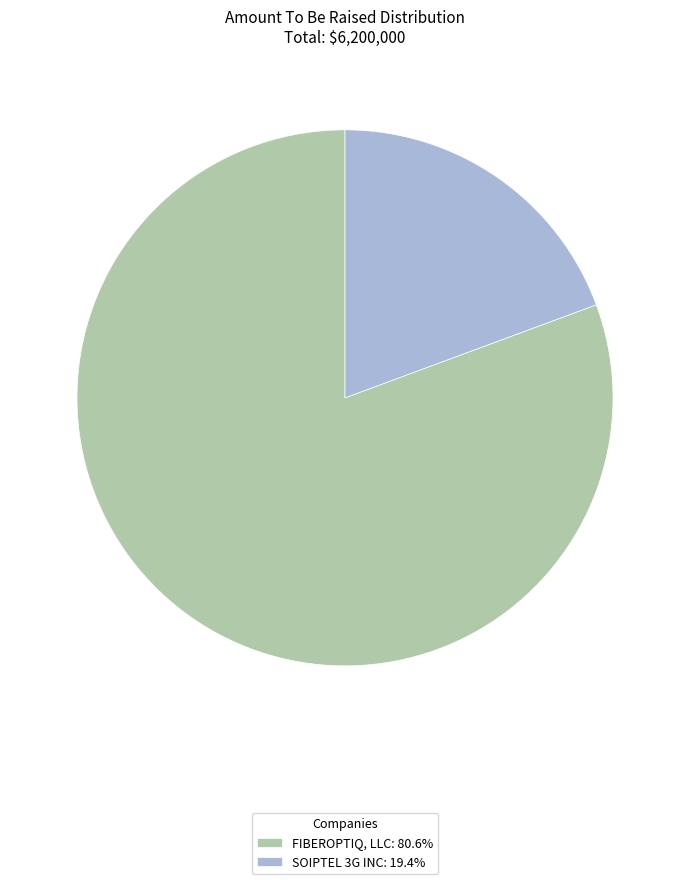

Does any single category account for the majority?

Yes